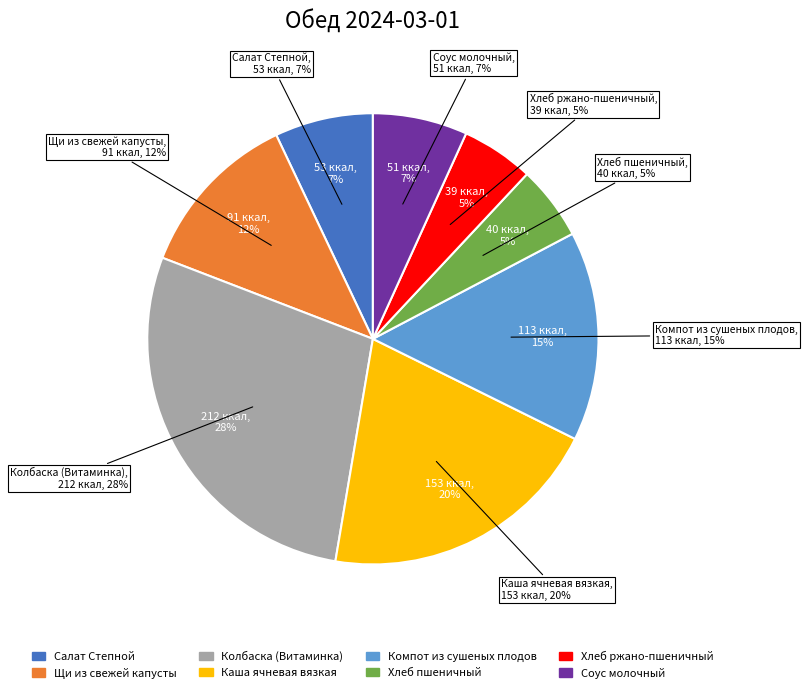

True or false: Колбаска (Витаминка) accounts for 28% of the total.

True